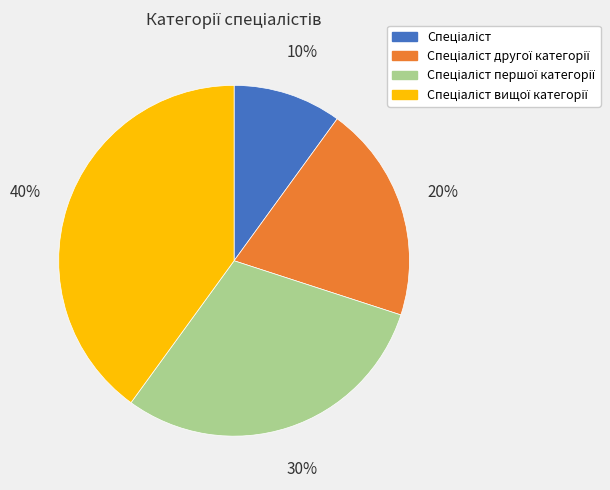

To the nearest percent, what is the average slice percentage?

25%